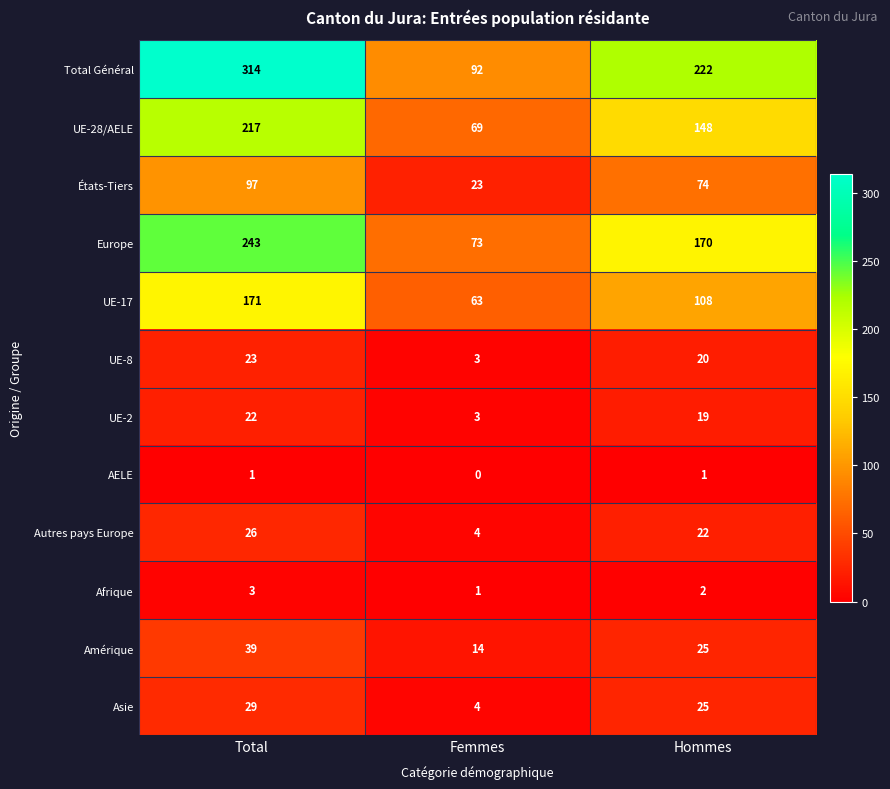

List the series in order of their peak value, highest first.

Total Général, Europe, UE-28/AELE, UE-17, États-Tiers, Amérique, Asie, Autres pays Europe, UE-8, UE-2, Afrique, AELE